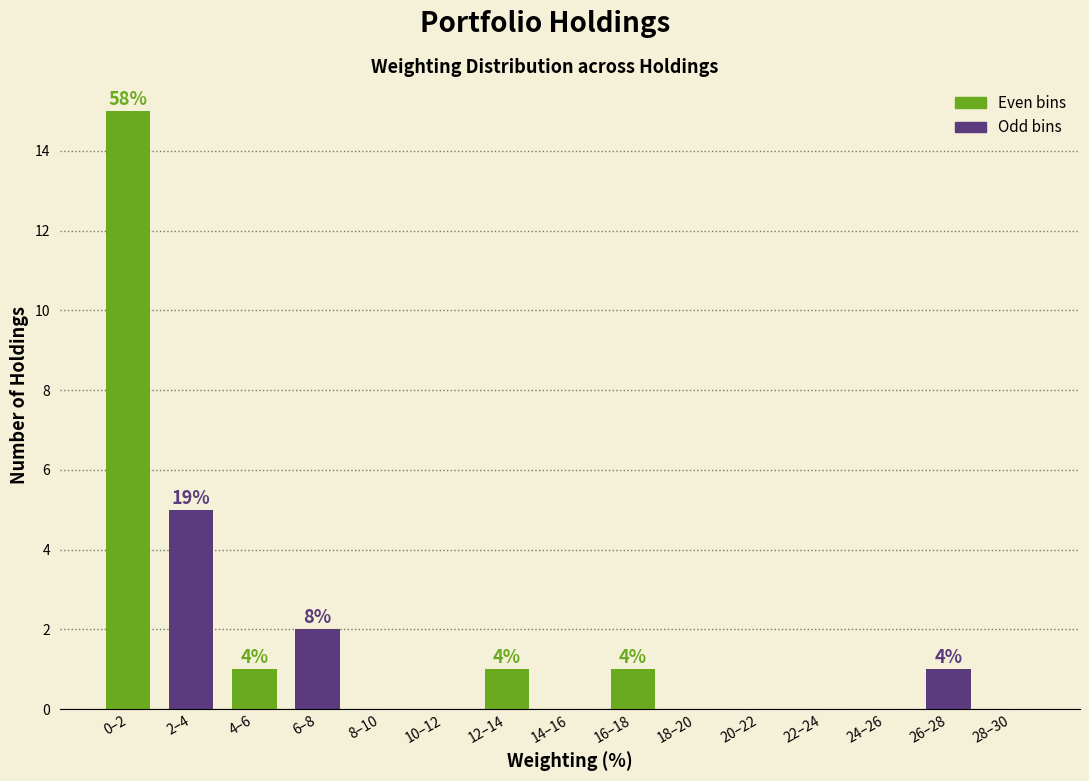

Reading left to right, transcribe all the data shown in this chart.

0–2=15	2–4=5	4–6=1	6–8=2	8–10=0	10–12=0	12–14=1	14–16=0	16–18=1	18–20=0	20–22=0	22–24=0	24–26=0	26–28=1	28–30=0